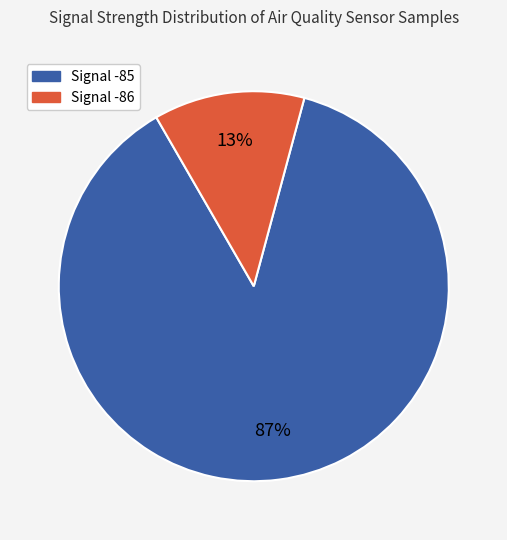

Which slice is the largest?

Signal -85